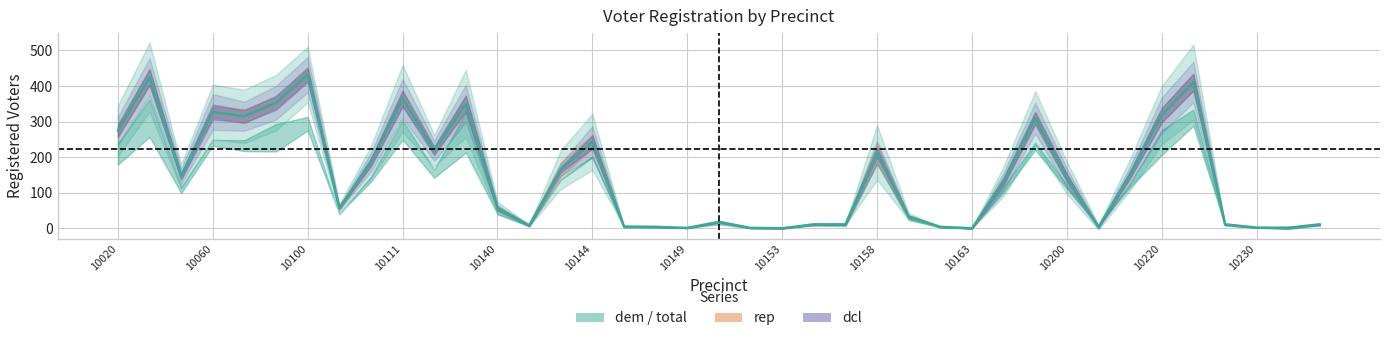

True or false: the data has more than 0 interior local peaks.

True